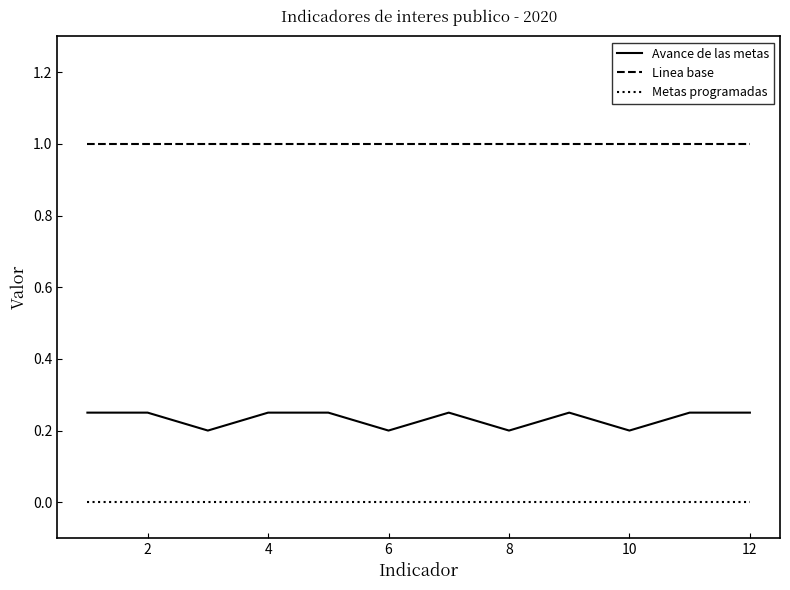

What is the lowest value of the Linea base series?

1.0